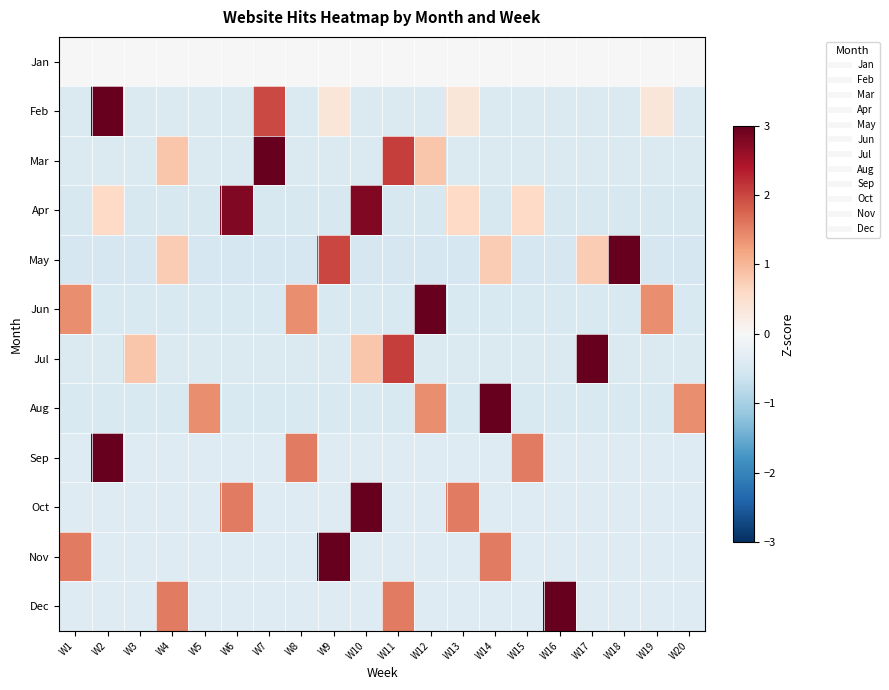

Which series changed the most between W6 and W12?

Jun